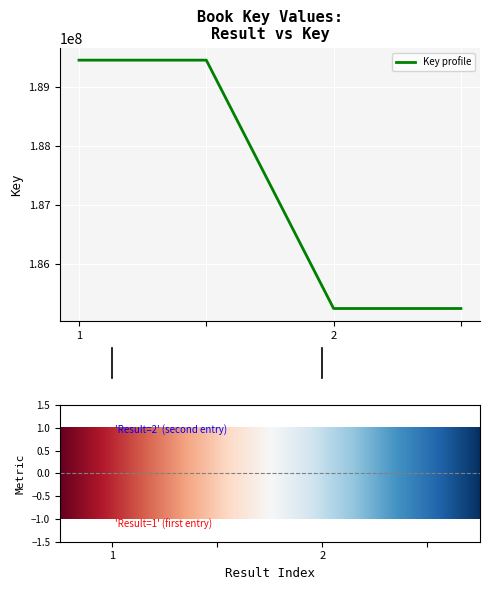

What is the minimum value shown in the chart?

185243832